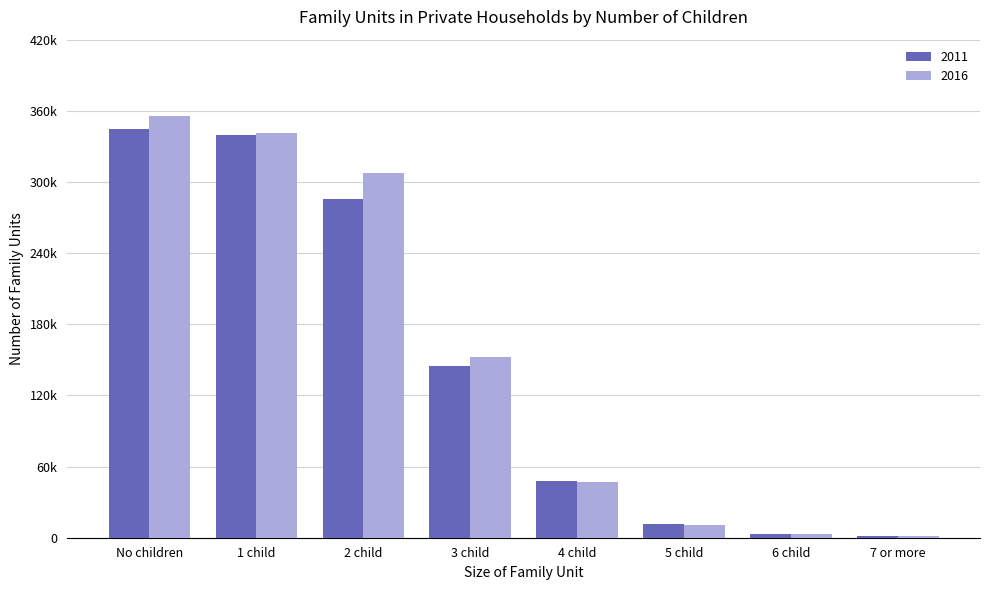

What are all the series names shown in the legend?

2011, 2016